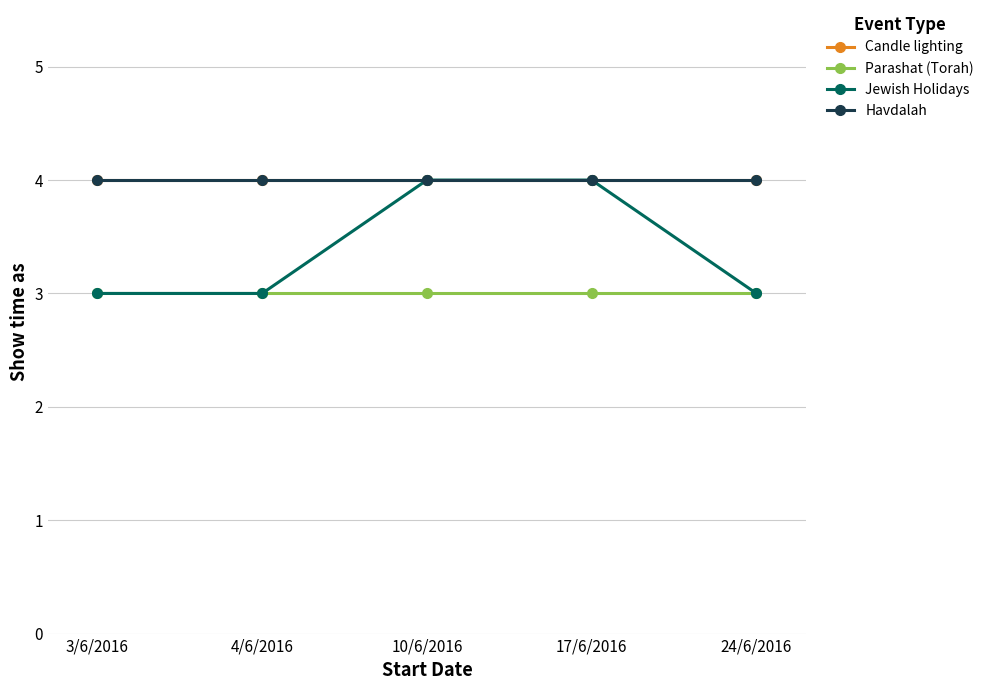

True or false: Parashat (Torah) and Jewish Holidays cross at least once.

False